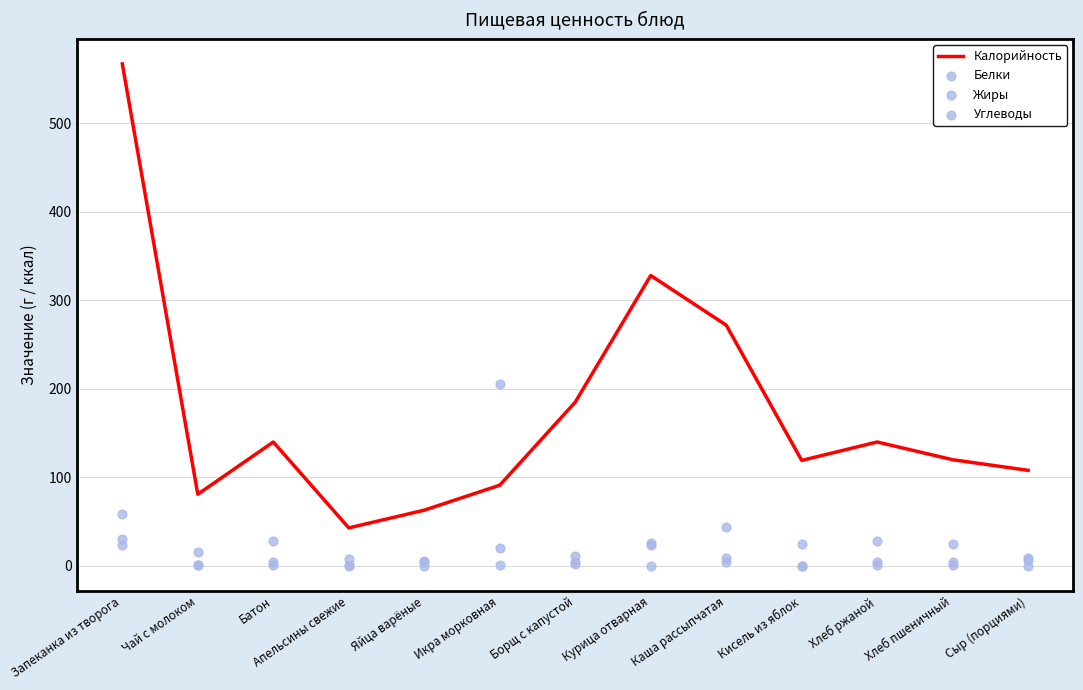

What are all the series names shown in the legend?

Калорийность, Белки, Жиры, Углеводы